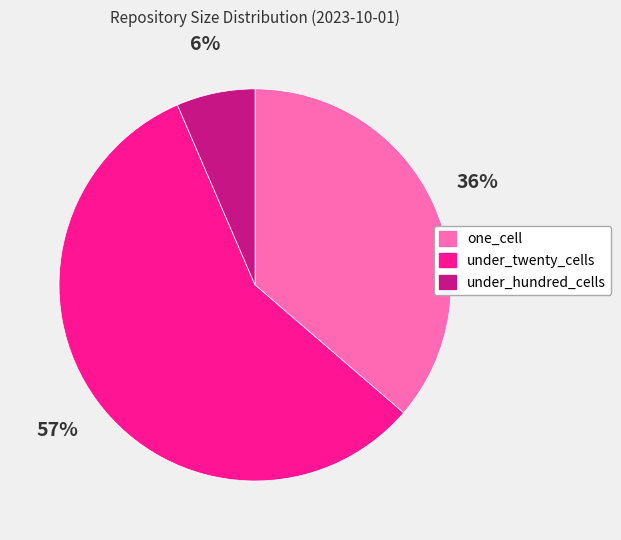

The under_twenty_cells slice represents 63% of the pie. True or false?

False